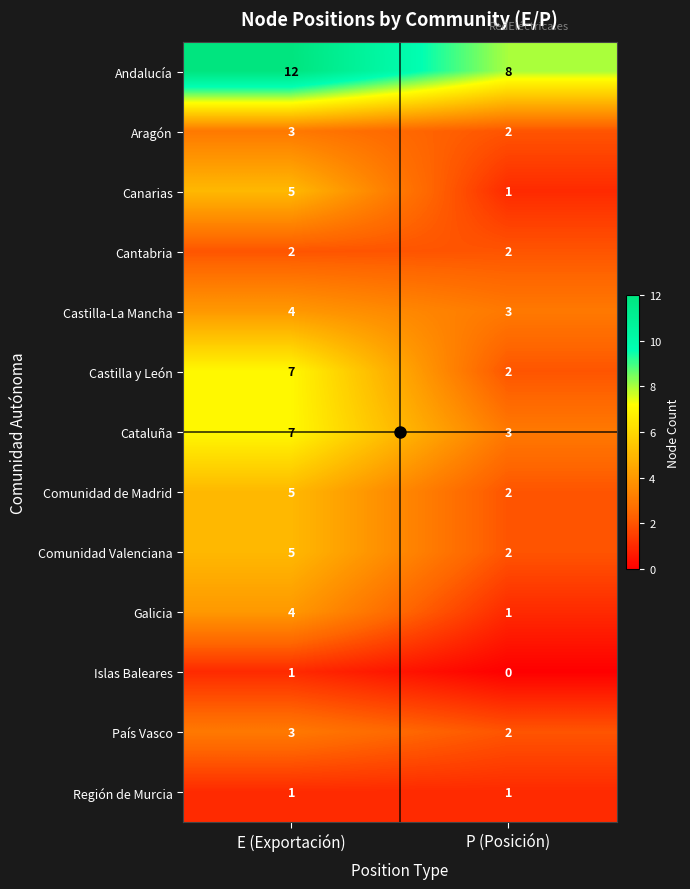

At which category does the chart reach its peak across all series?

E (Exportación)